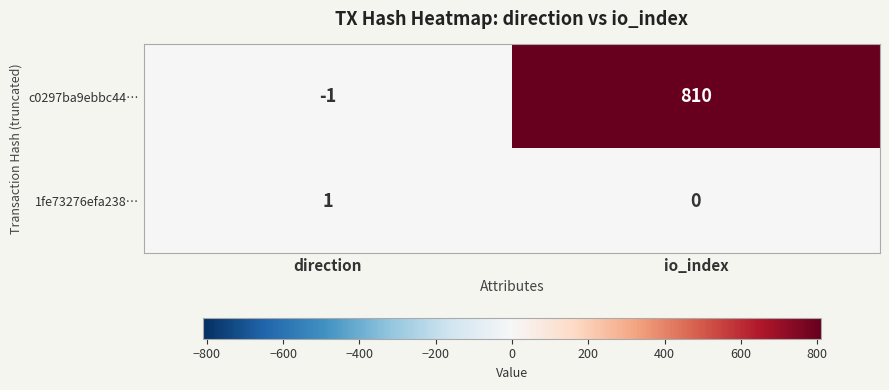

What is the maximum value shown in the chart?

810